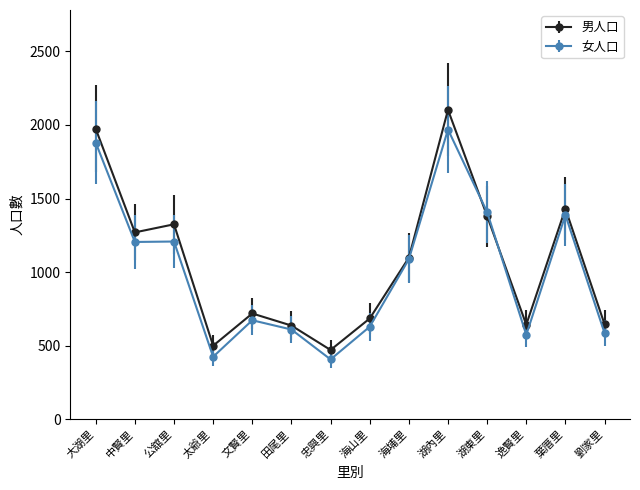

What is the sum of all 男人口 values?

14883